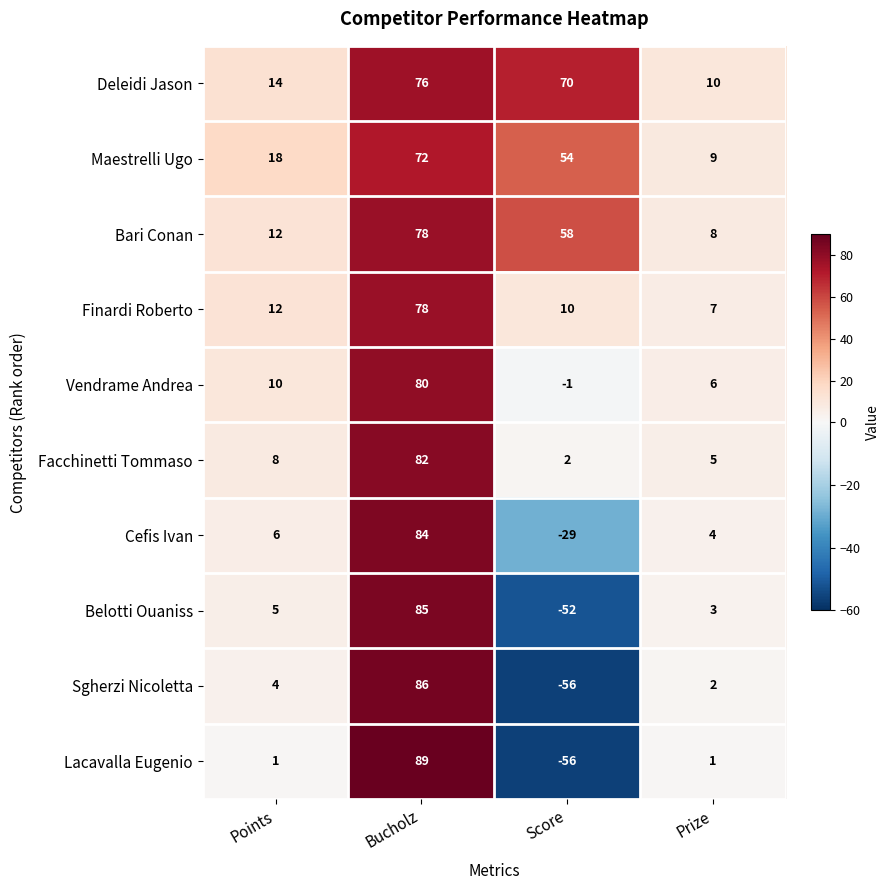

What is the difference between the maximum and minimum values in the Maestrelli Ugo series?

63